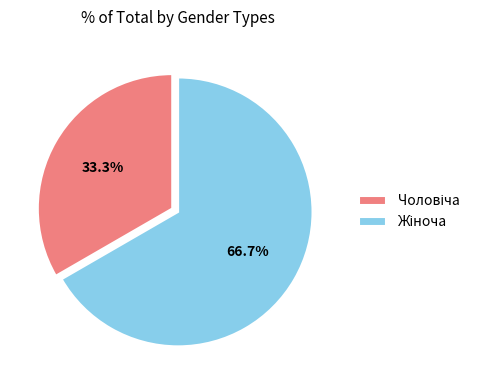

To the nearest percent, what is the average slice percentage?

50%